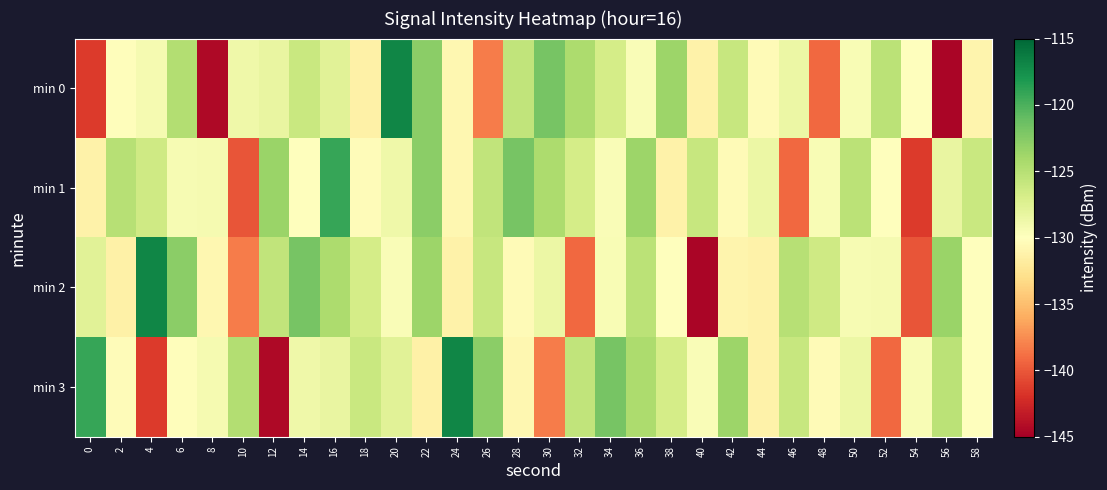

List the series in order of their peak value, highest first.

min 0, min 2, min 3, min 1